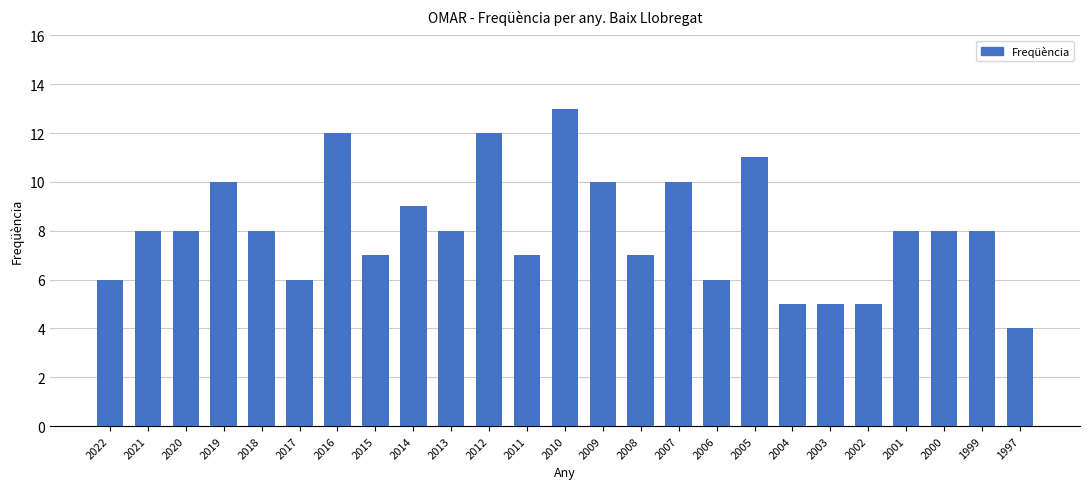

Are the bars horizontal?

No